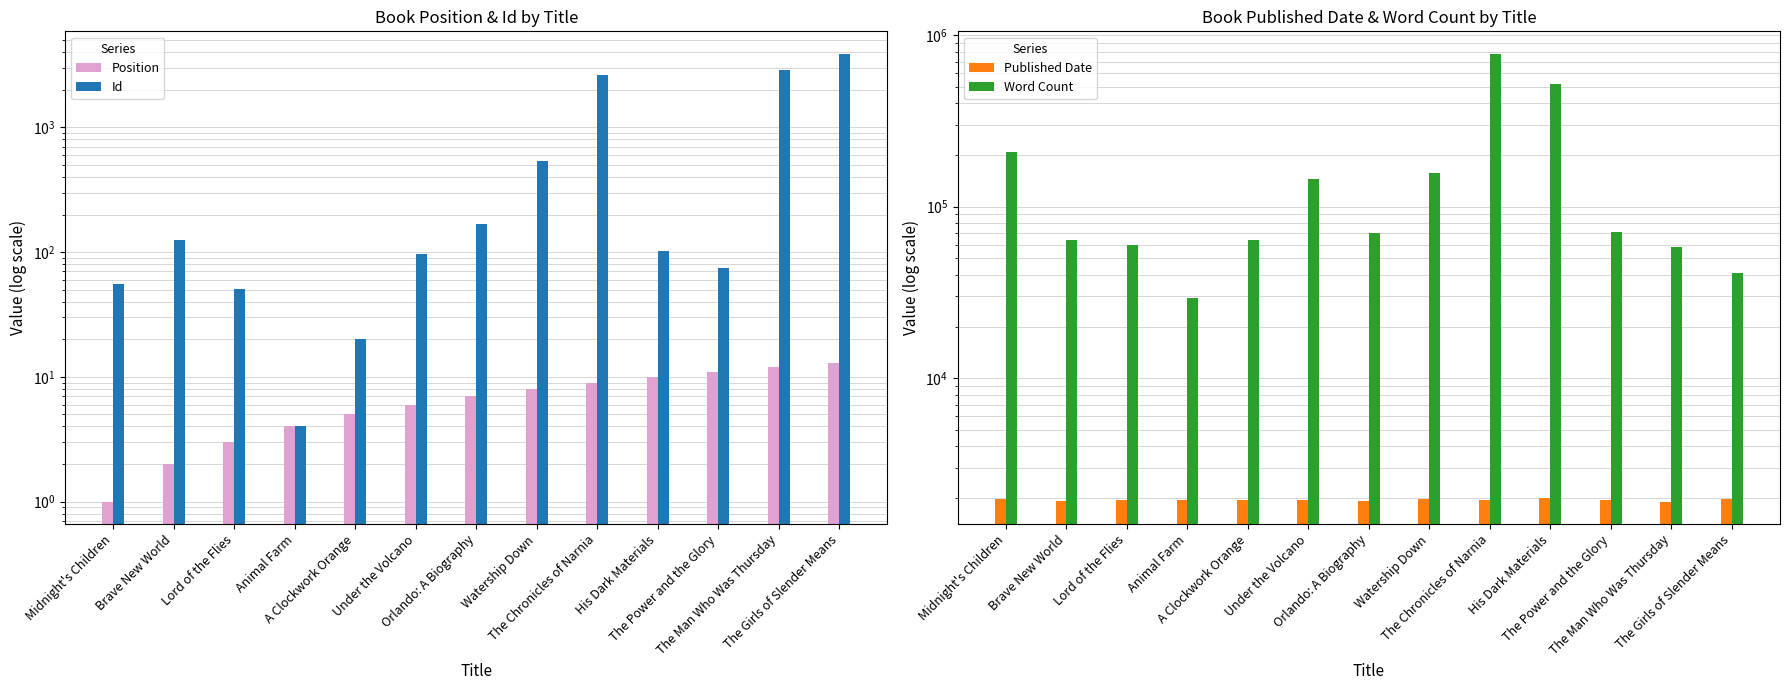

What is the smallest value displayed?

1